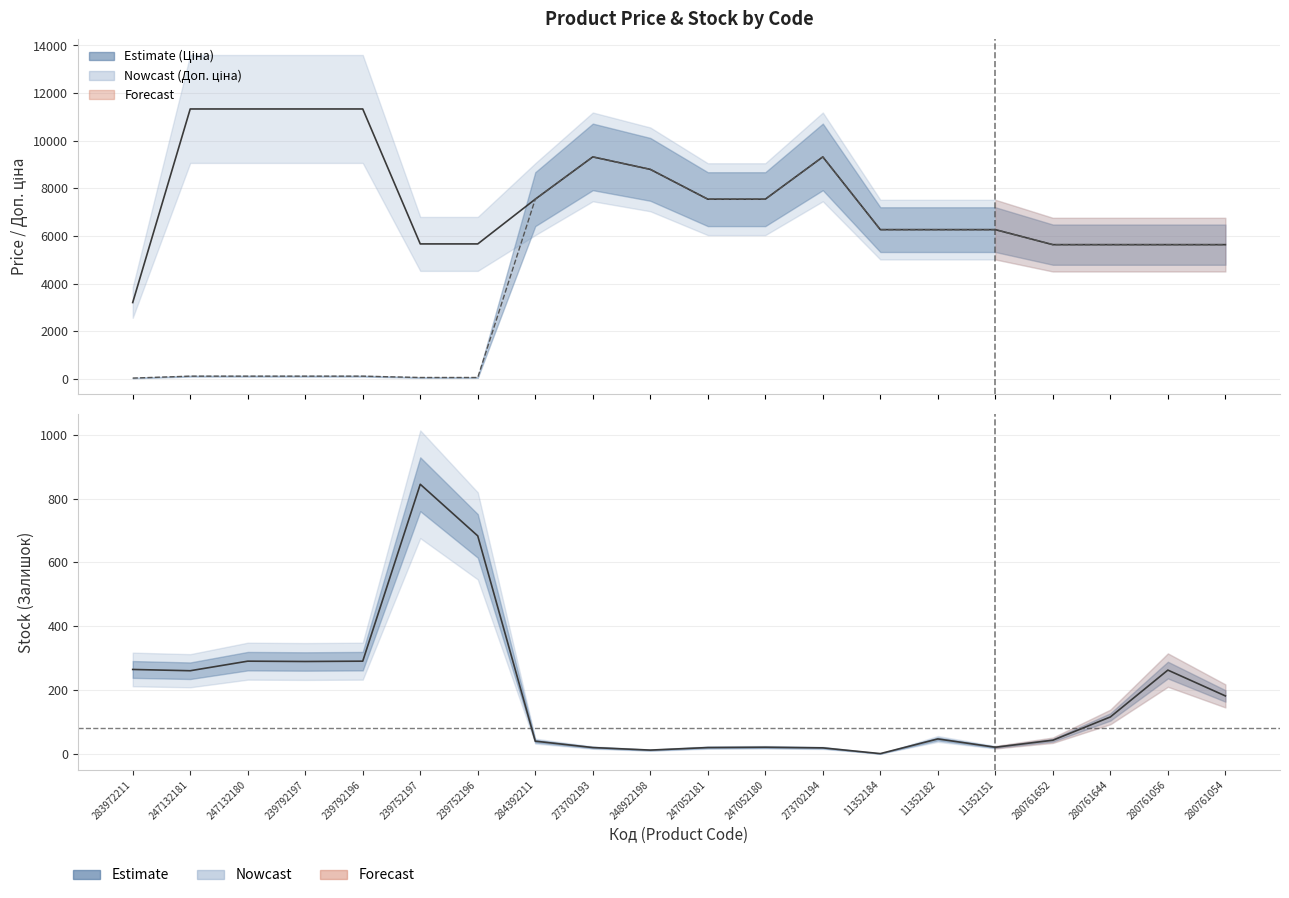

Reading left to right, what are all the values shown in this chart?

Доп. ціна: 3205.0	11334.0	11334.0	11334.0	11334.0	5667.0	5667.0	7545.9	9321.4	8797.6	7545.9	7545.9	9321.4	6266.7	6266.7	6266.7	5636.0	5636.0	5636.0	5636.0
Ціна: 32.0	113.3	113.3	113.3	113.3	56.7	56.7	7545.9	9321.4	8797.6	7545.9	7545.9	9321.4	6266.7	6266.7	6266.7	5636.0	5636.0	5636.0	5636.0
Залишок: 264.0	260.0	290.0	289.0	290.0	845.0	683.0	39.0	19.0	11.0	19.0	20.0	18.0	0.0	46.0	20.0	42.0	115.0	262.0	181.0